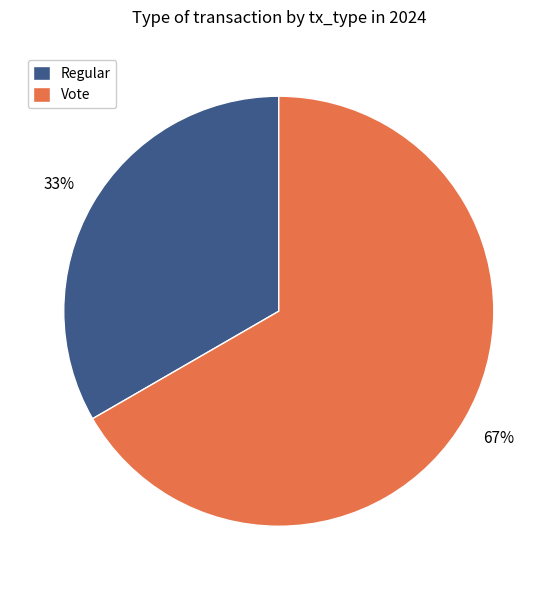

What is the majority slice?

Vote